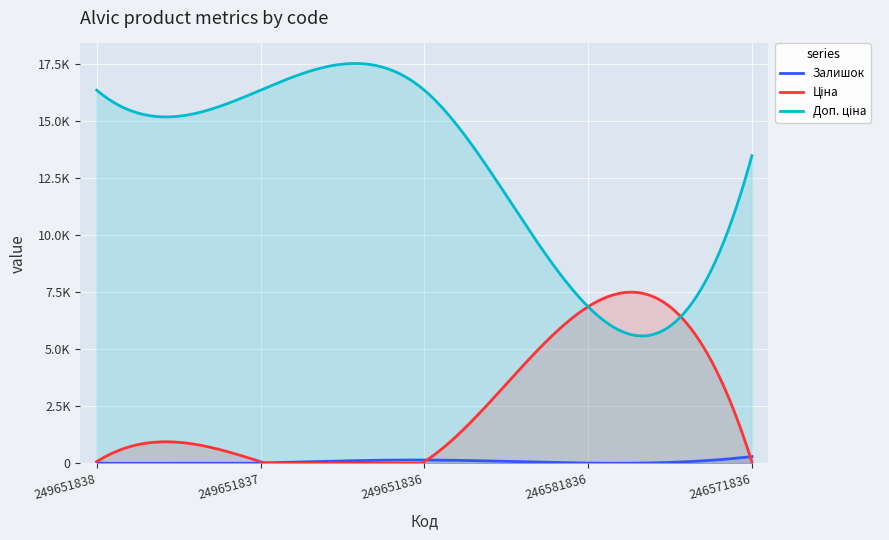

At how many categories does at least one series exceed 10075?

4